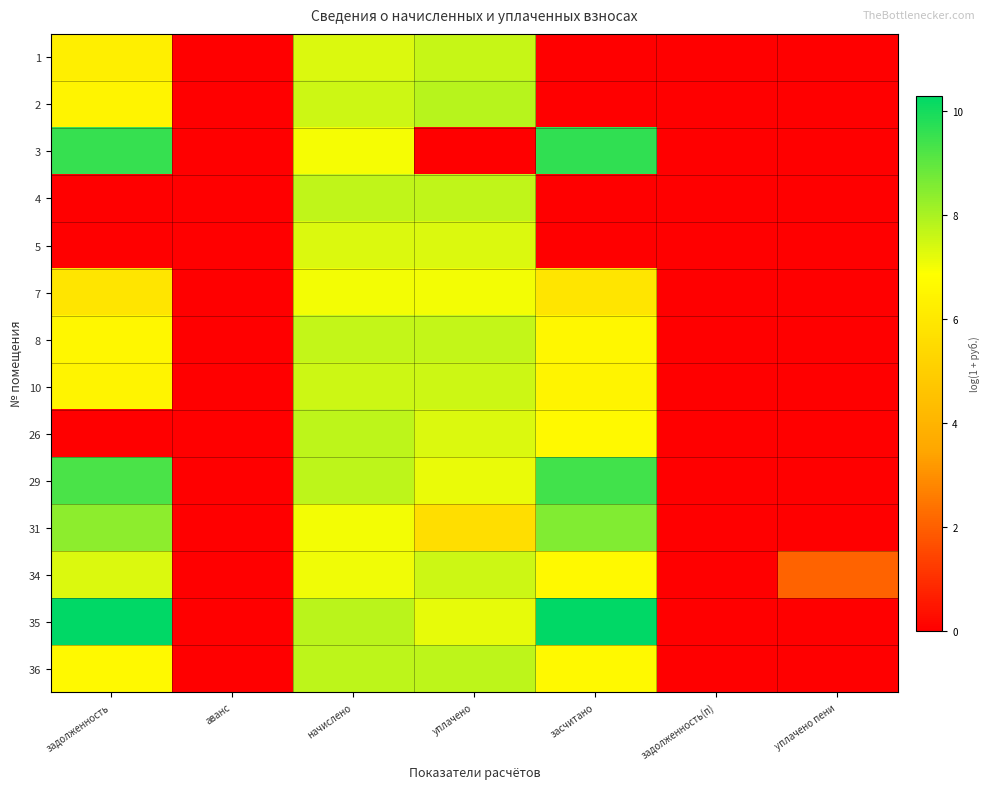

Which has a higher value, начислено or аванс?

начислено